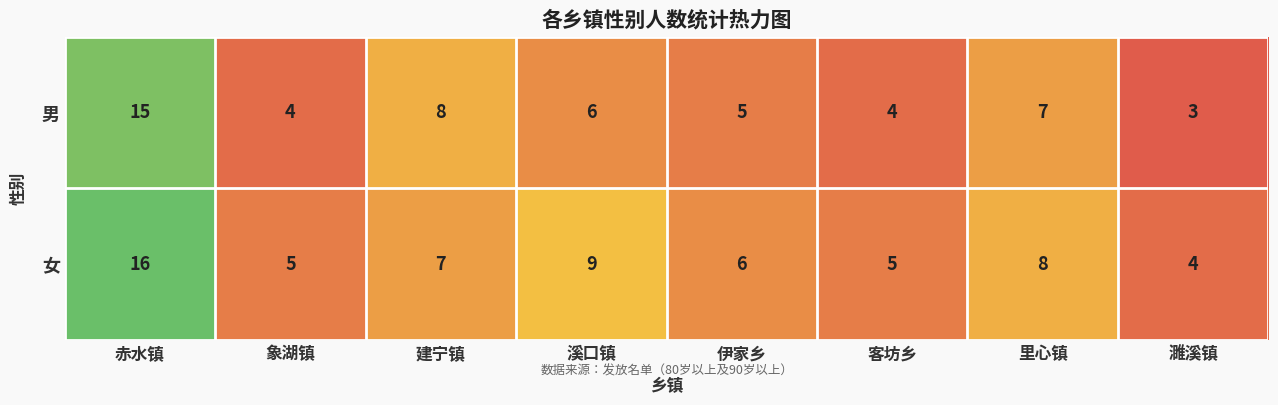

At which category does the chart reach its minimum across all series?

濉溪镇